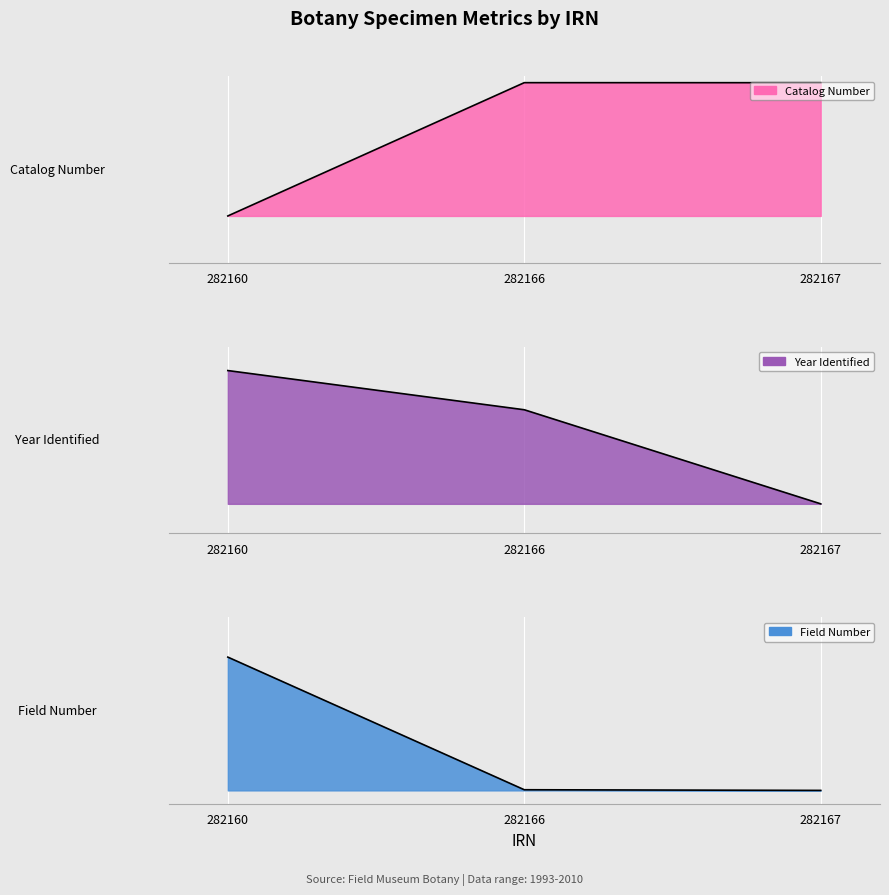

At how many categories does at least one series exceed 0?

3